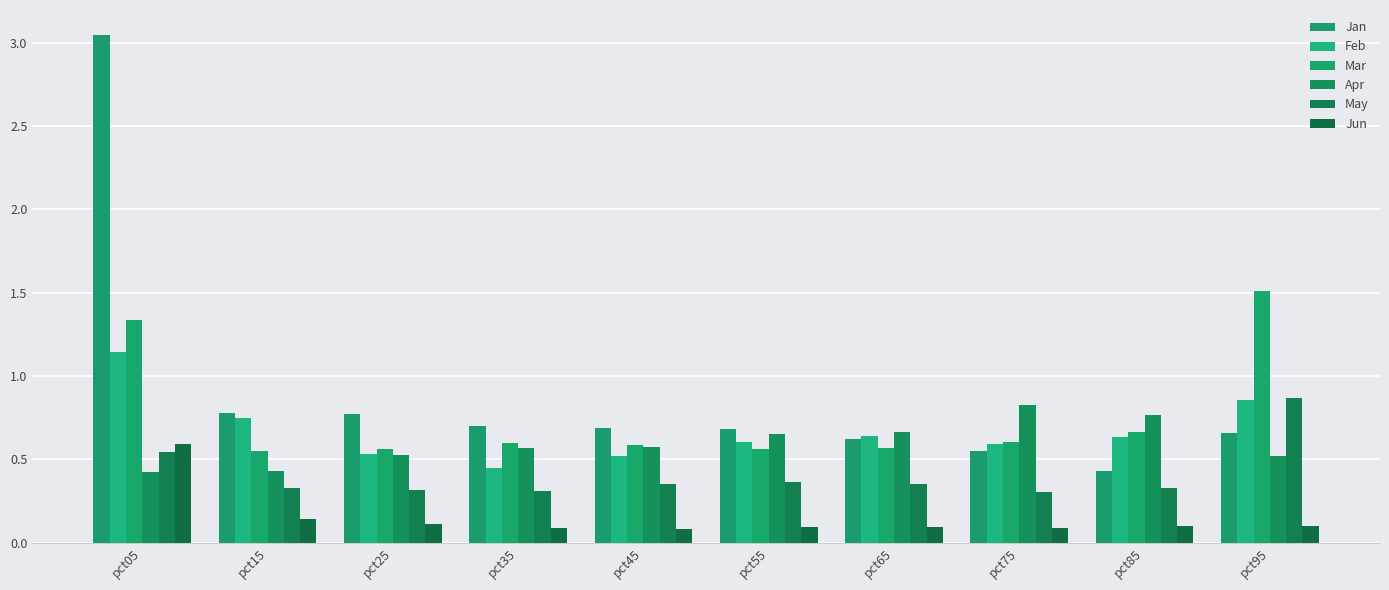

What are all the series names shown in the legend?

Jan, Feb, Mar, Apr, May, Jun